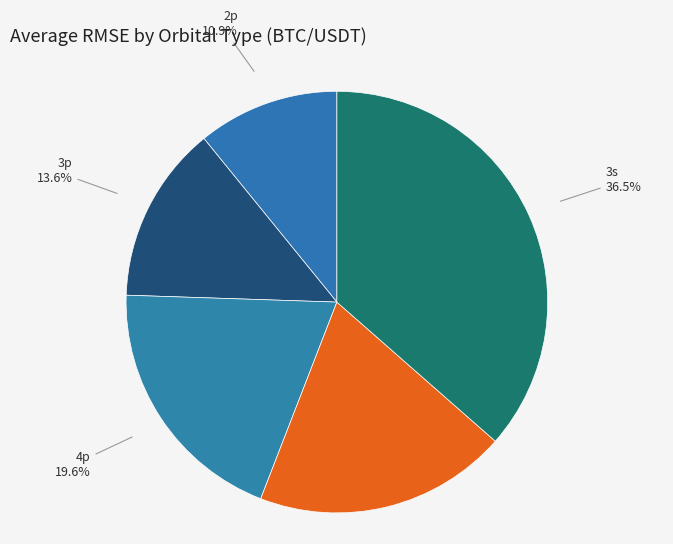

Count the number of slices in the pie.

5